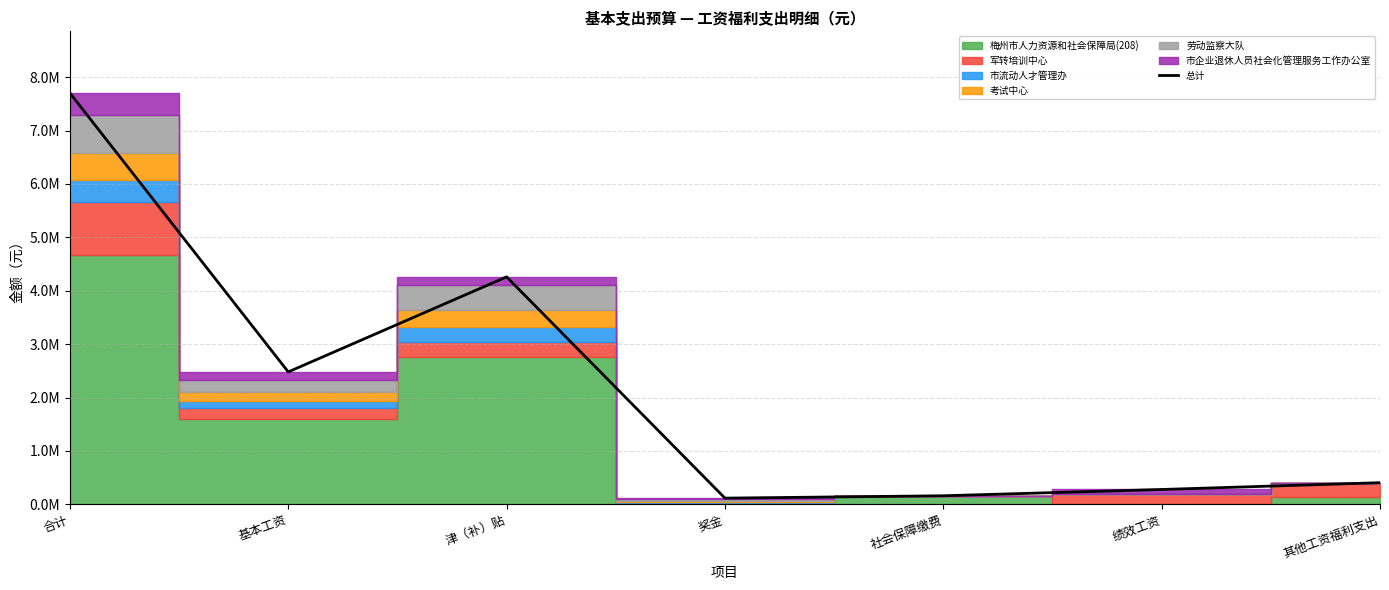

What is the ratio of the value at 奖金 to the value at 其他工资福利支出?

0.3